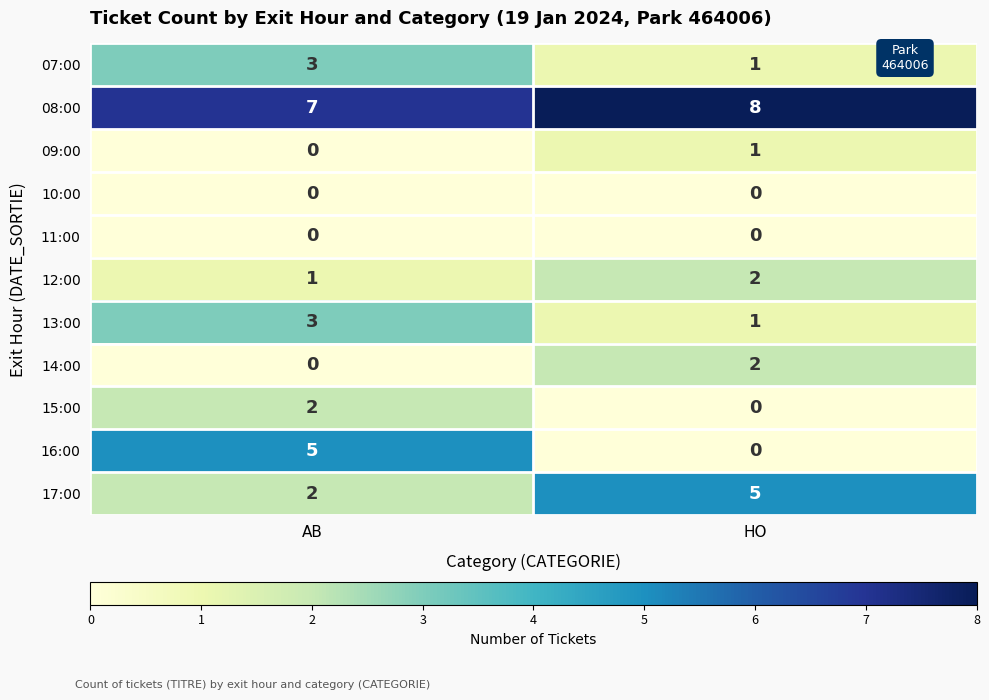

What is the difference between the maximum and minimum values in the 16:00 series?

5